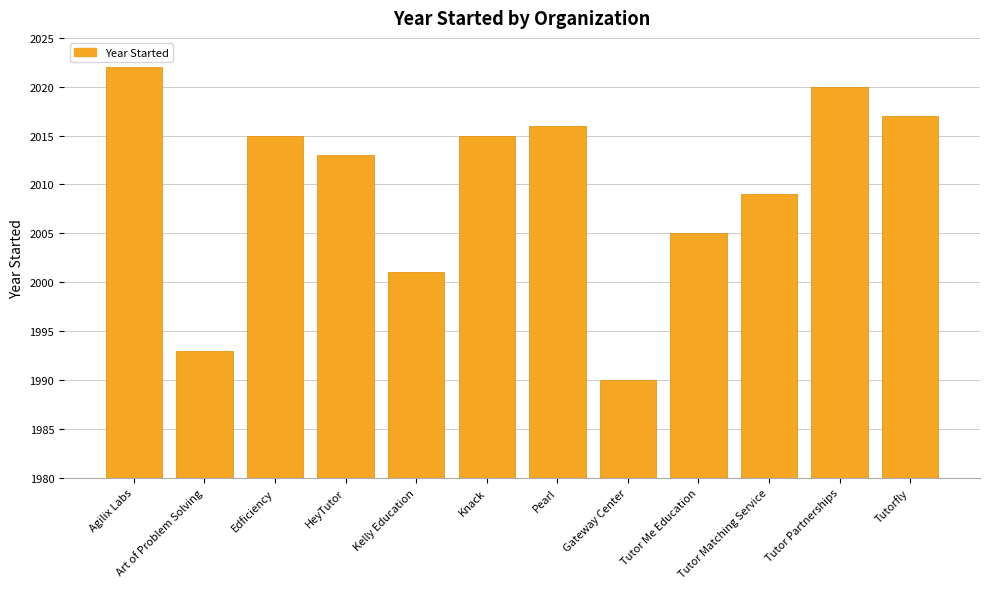

What is the sum of all values?

24116